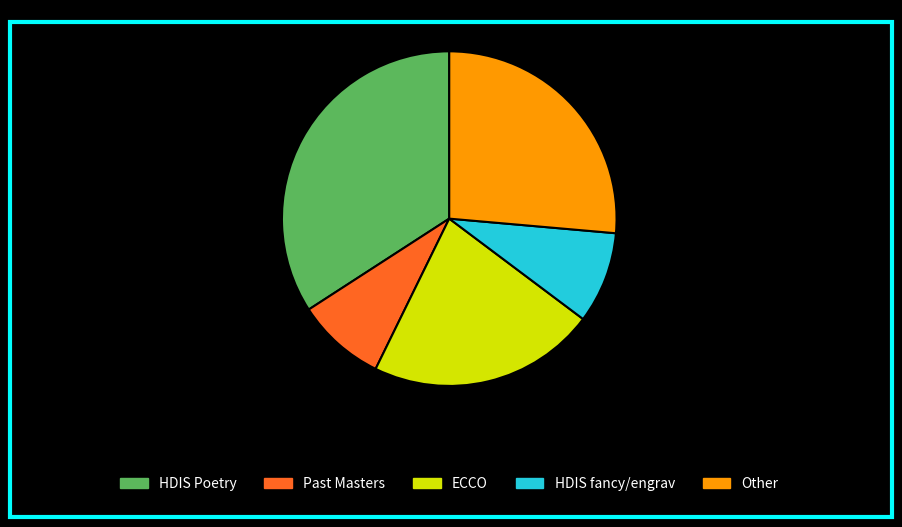

Which slice is the largest?

HDIS Poetry: 34.1%